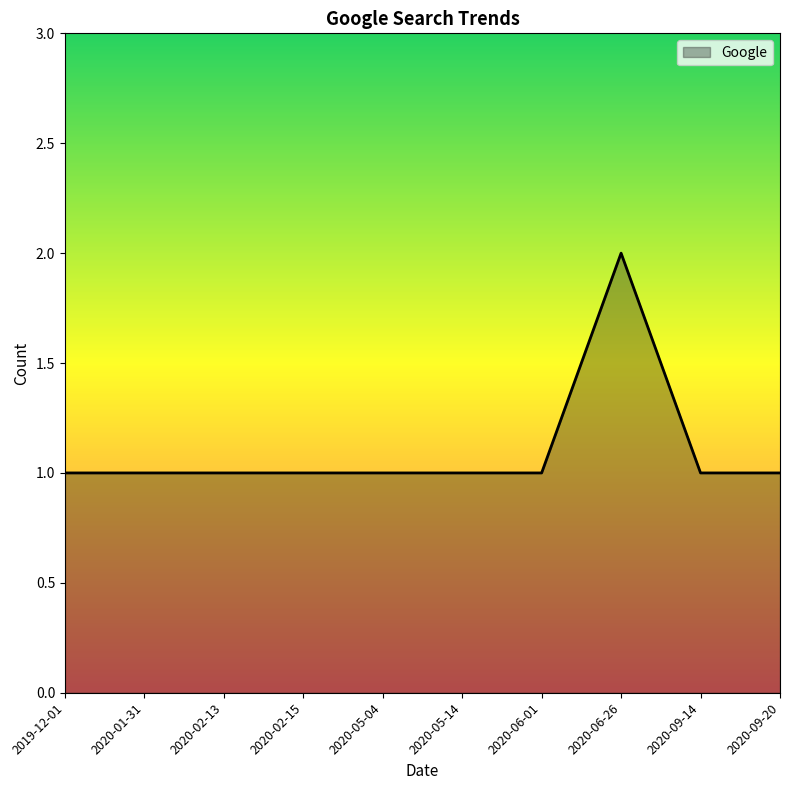

What is the maximum value shown in the chart?

2